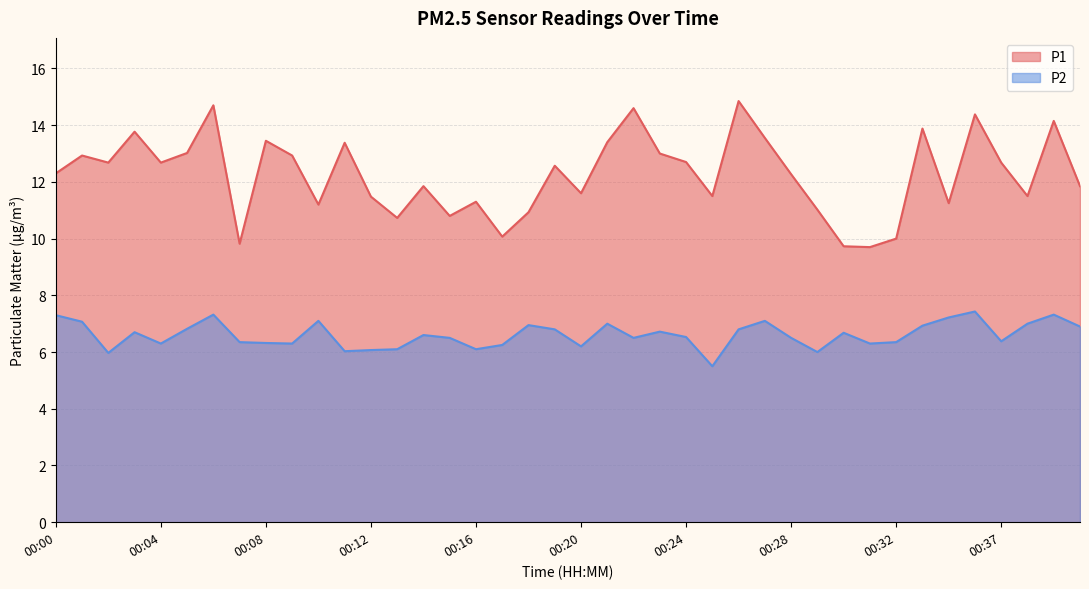

What is the smallest value displayed?

5.5